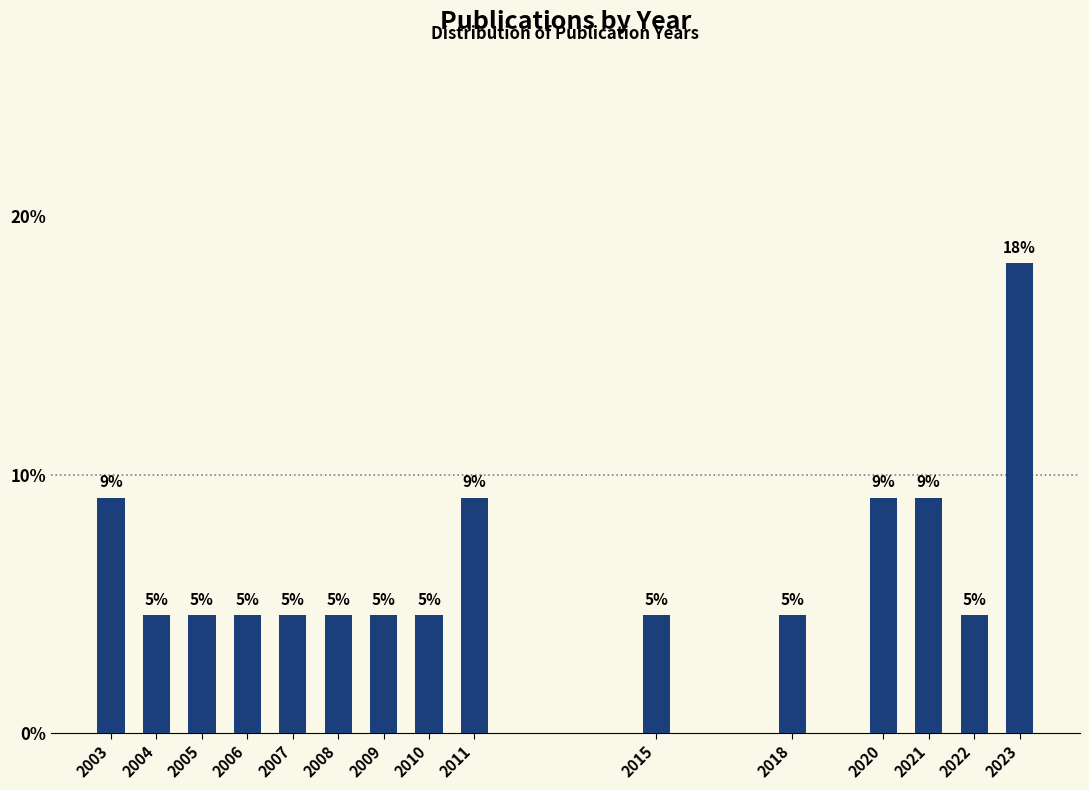

How many bars are there in total?

15